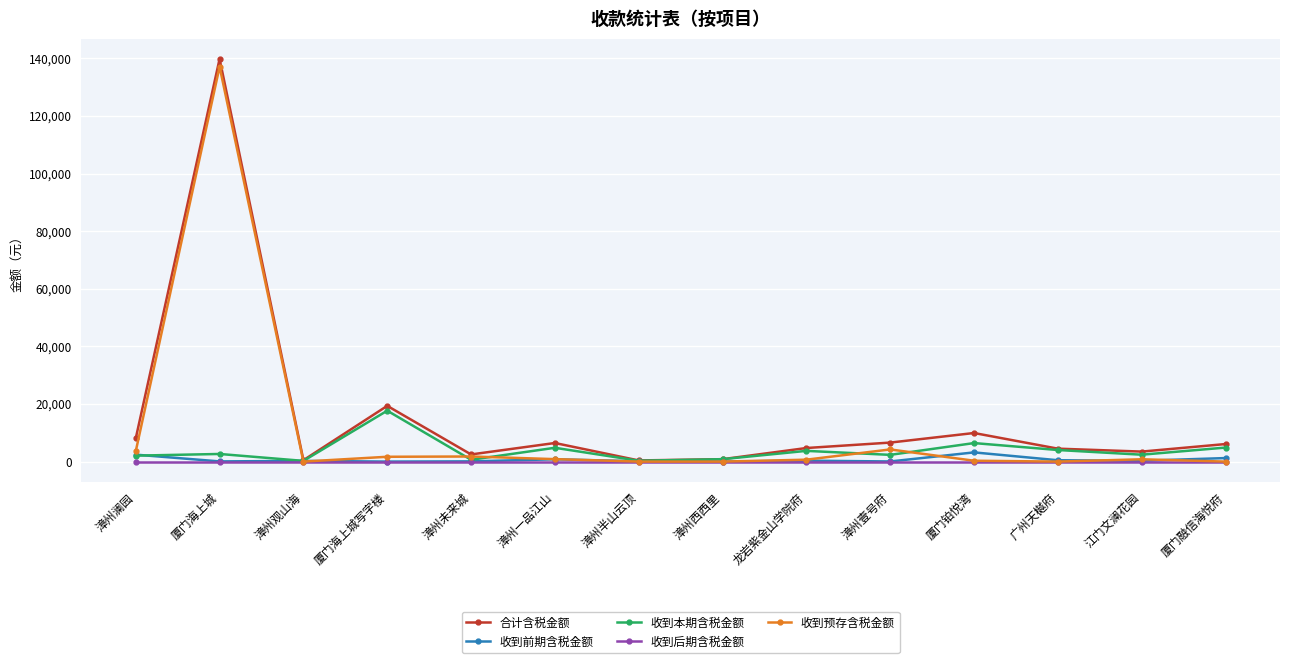

At which category is the sum across all series the highest?

厦门海上城